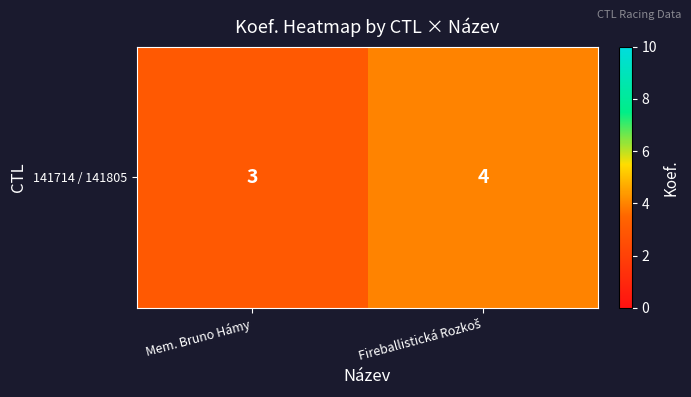

True or false: the data shows 4 at Fireballistická Rozkoš.

True